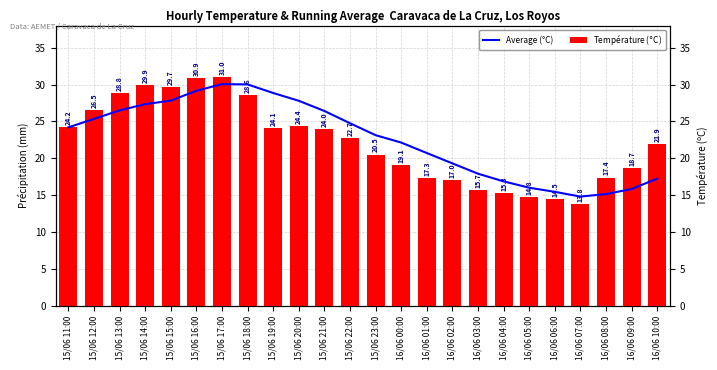

What is the sum of the Température ($°$C) values at 16/06 02:00 and 15/06 21:00?

41.0